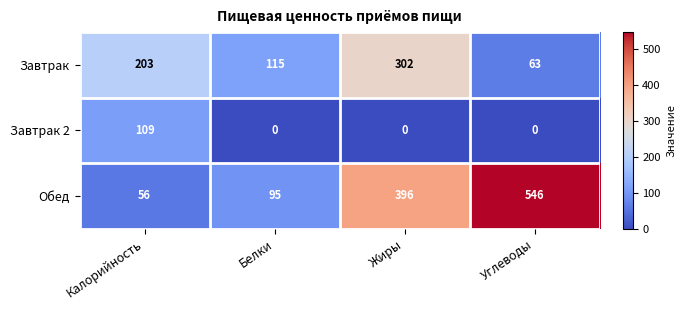

Rank the series by their average value, from highest to lowest.

Обед, Завтрак, Завтрак 2